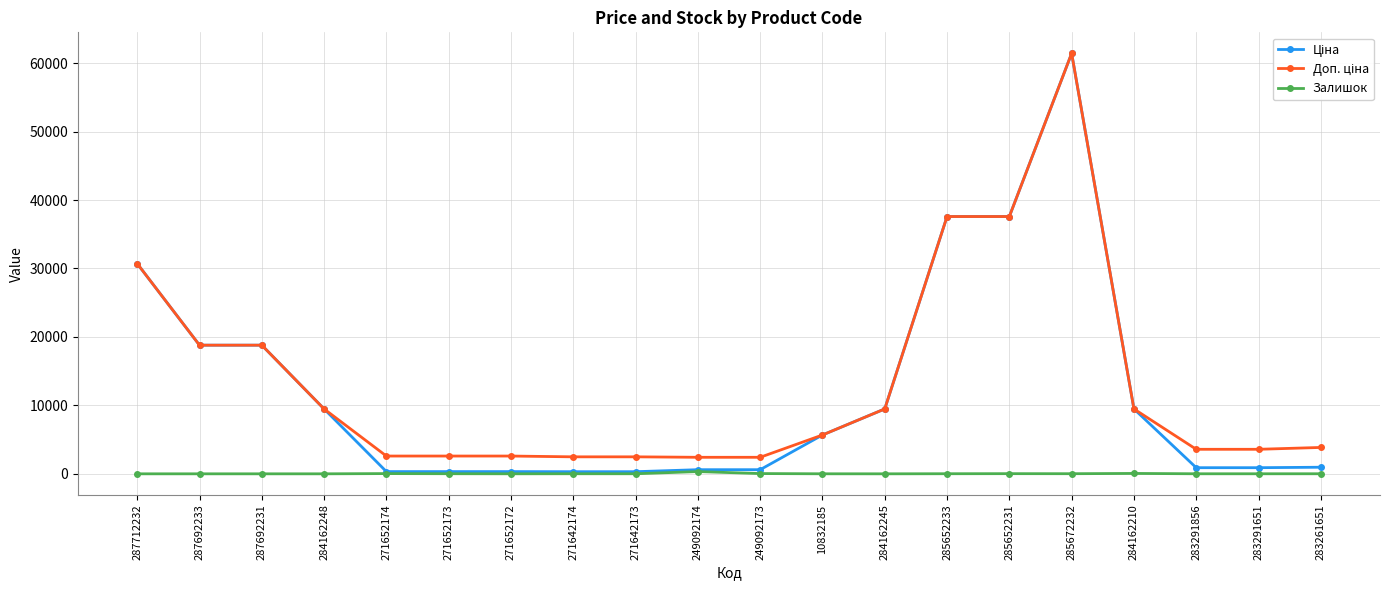

Which category has the highest value across all series?

285672232